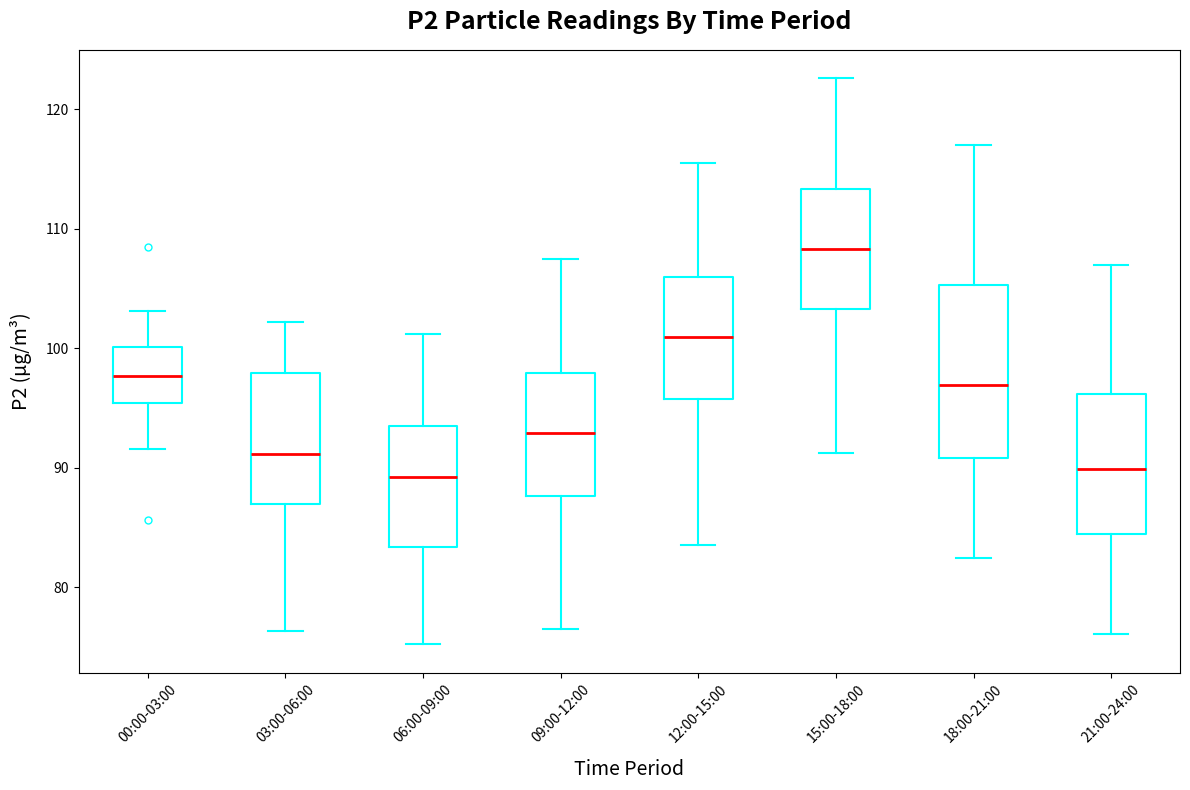

Where does the upper whisker of the box for 06:00-09:00 end on the y-axis? The values are not printed on the chart, so give them approximately, as read against the axis.

101